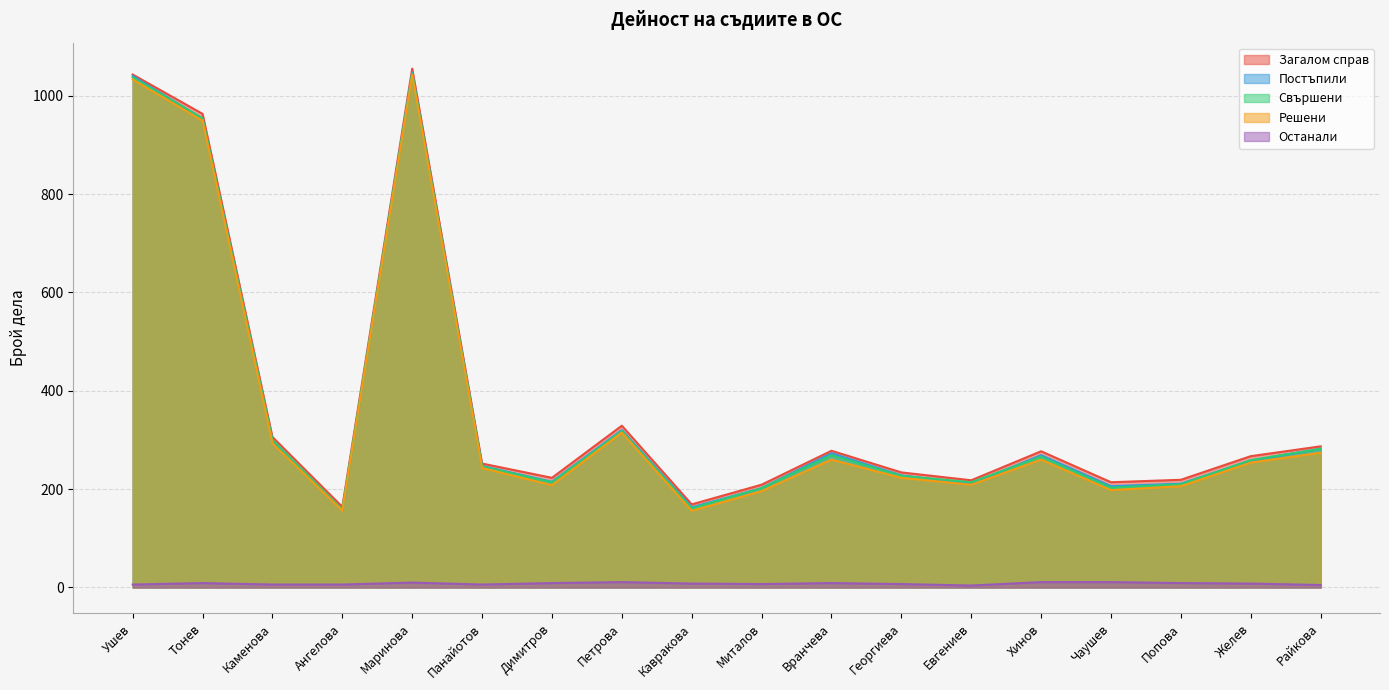

Where does the Останали series first go above 8?

Тонев